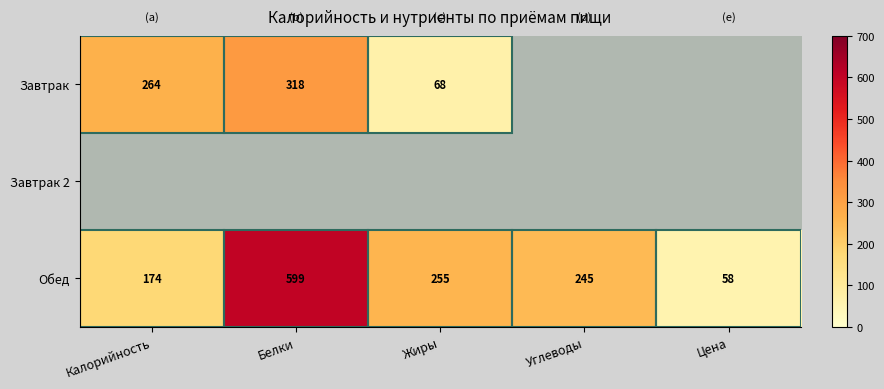

What value does the Обед series have at Калорийность, to the nearest 50?

150